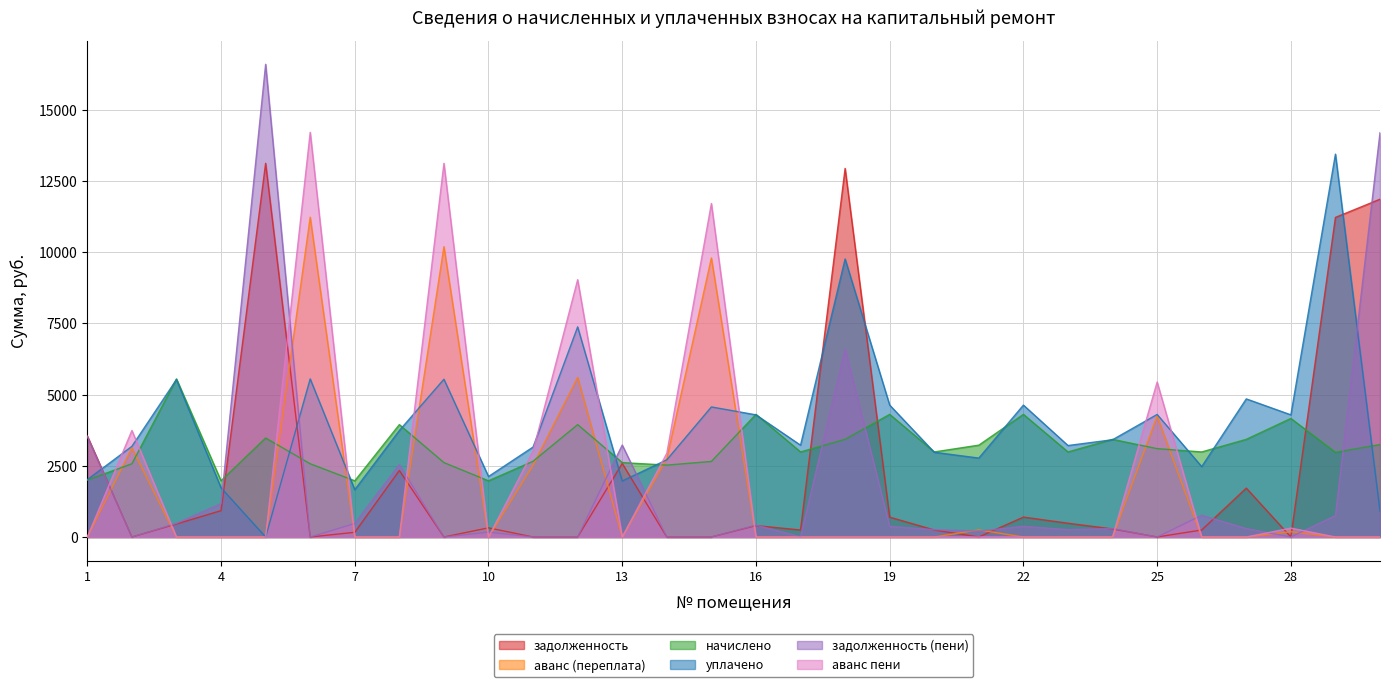

What is the value of the аванс пени point at the 14th from the left?

2939.9